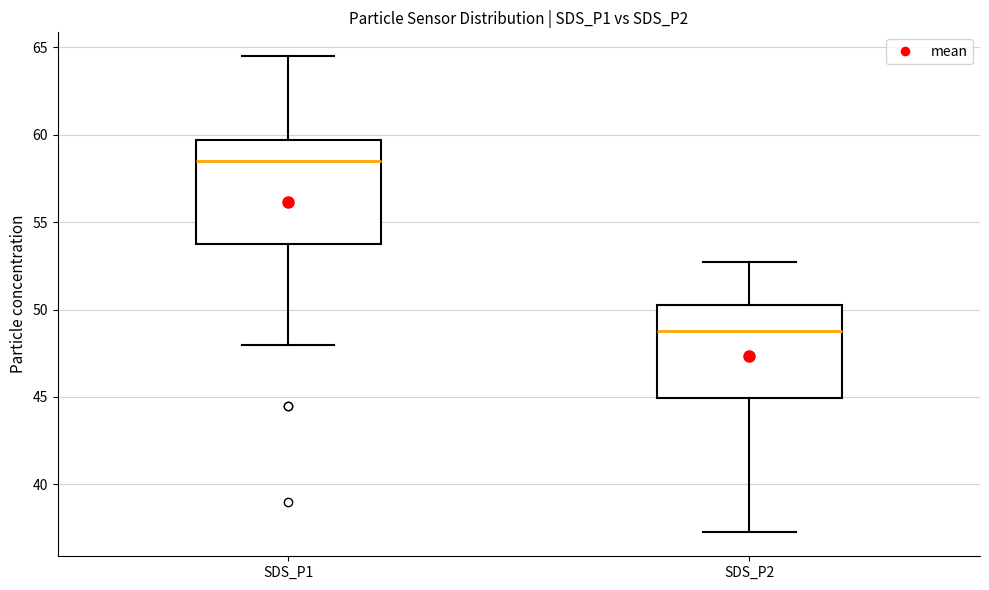

Which box has the lowest median line?

SDS_P2